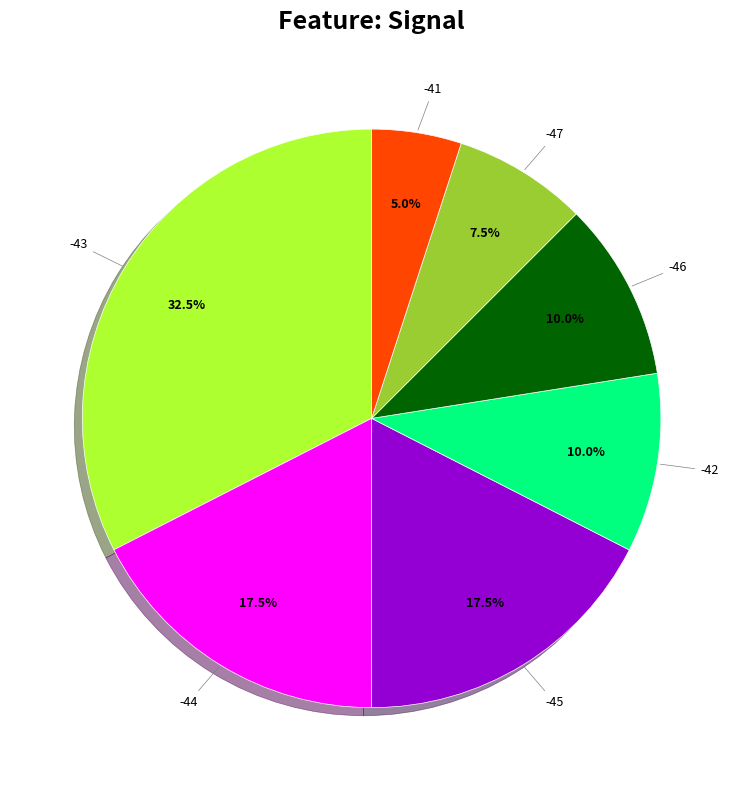

Is there a majority slice in this chart?

No